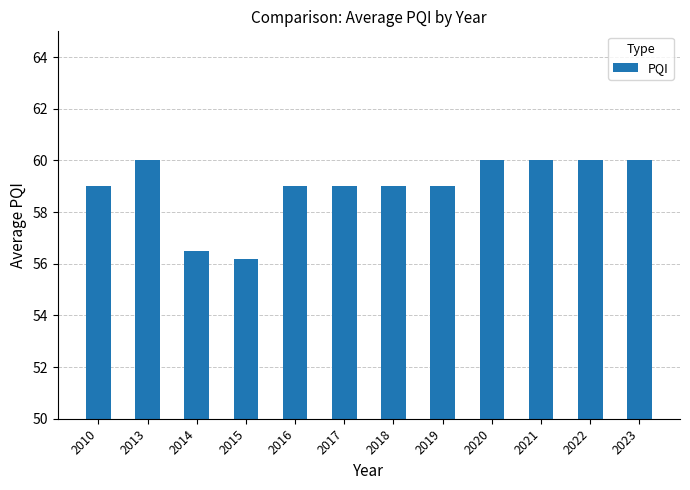

Reading left to right, list all the values displayed in this chart.

2010=59.0	2013=60.0	2014=56.5	2015=56.2	2016=59.0	2017=59.0	2018=59.0	2019=59.0	2020=60.0	2021=60.0	2022=60.0	2023=60.0